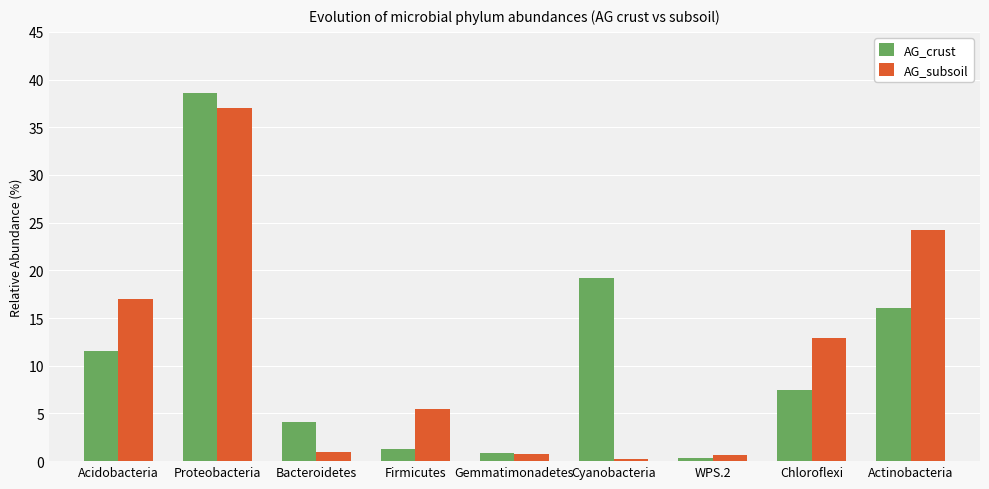

What is the difference between the AG_crust values at Gemmatimonadetes and Cyanobacteria?

18.3